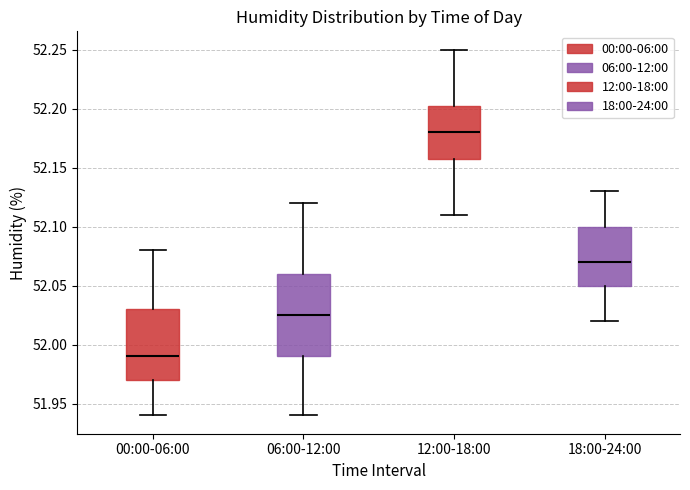

Where does the lower whisker of the box for 00:00-06:00 end on the y-axis? The values are not printed on the chart, so give them approximately, as read against the axis.

51.940